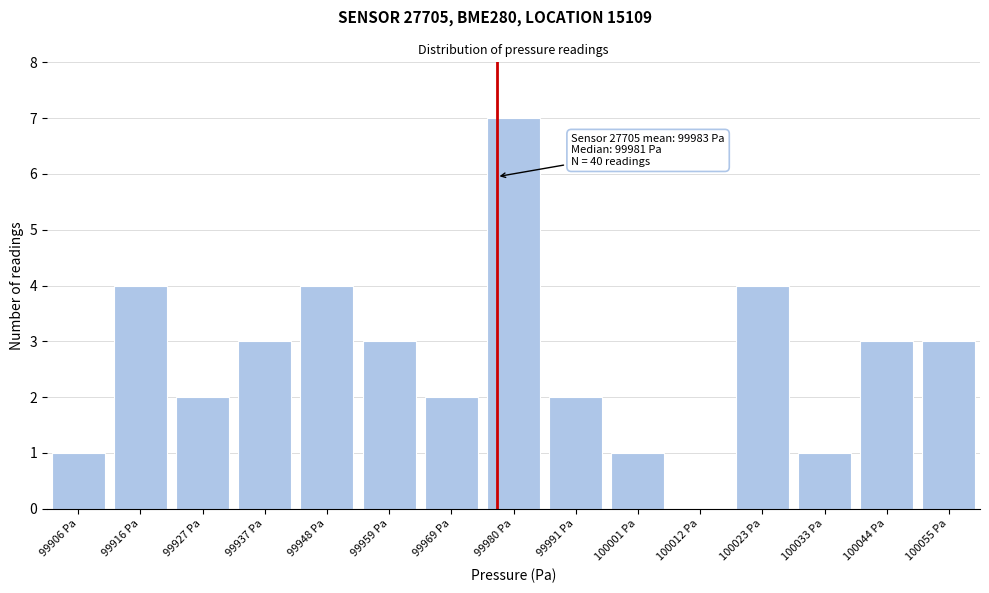

The value at 100044 Pa is 5. True or false?

False